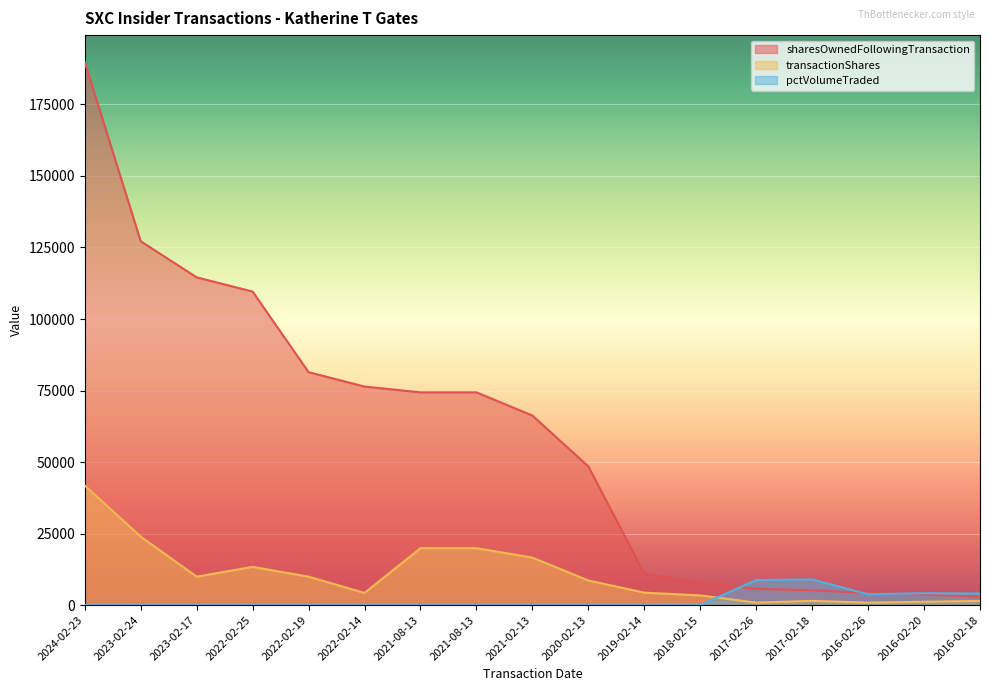

What is the difference between the second highest and minimum values in the pctVolumeTraded series?

8738